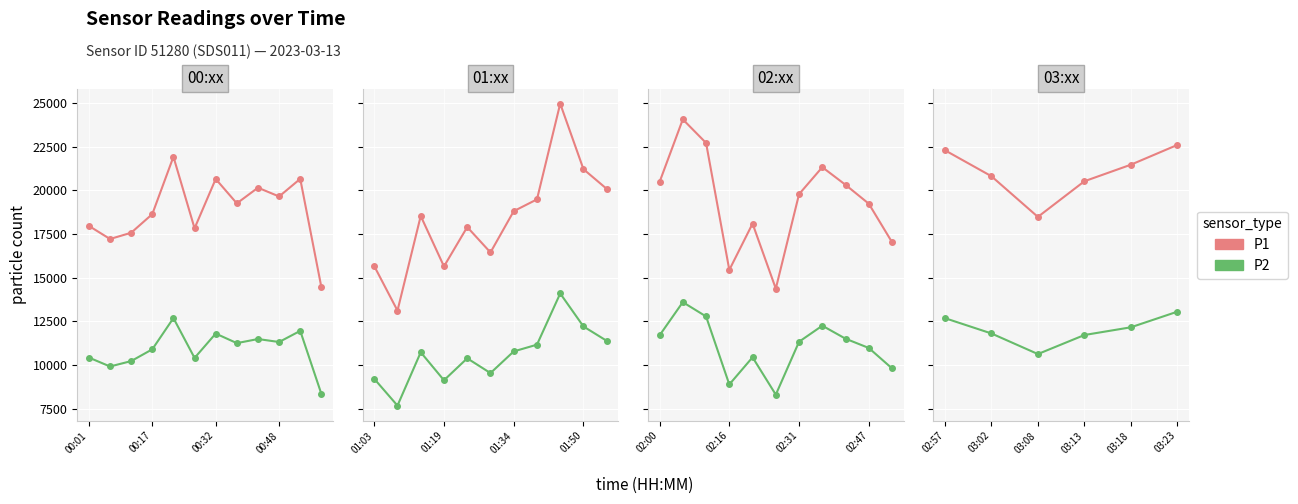

What are all the series names shown in the legend?

P1, P2